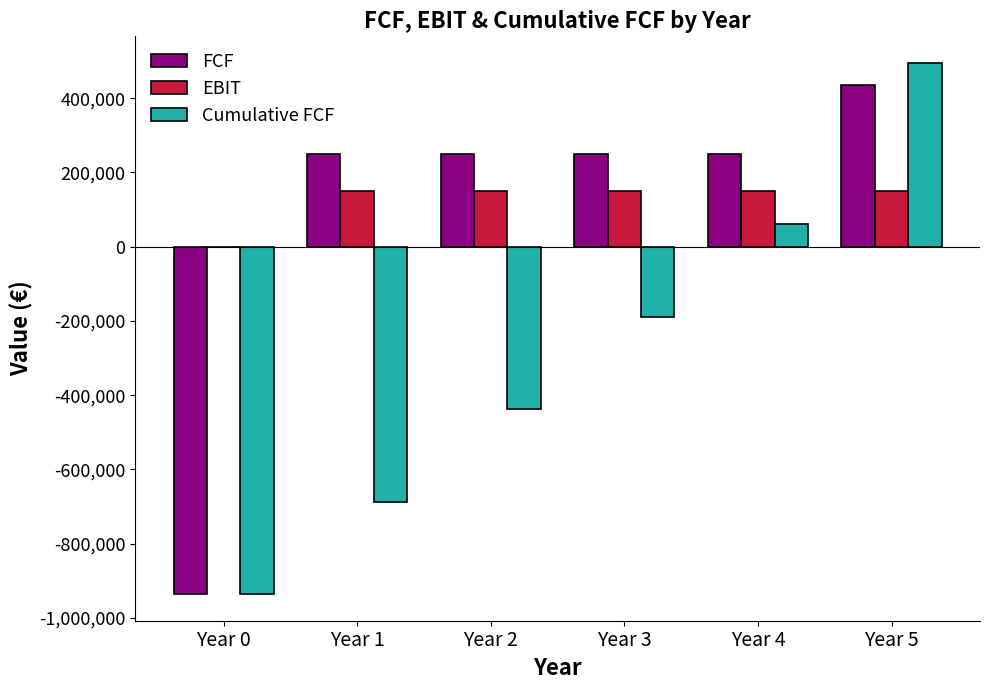

Where does the Cumulative FCF series first go above -189111?

Year 4